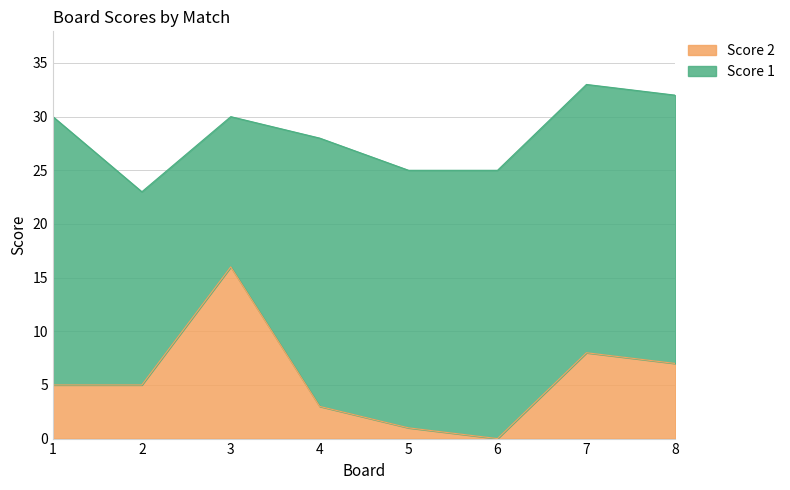

List the labels in order of value, smallest first.

6, 5, 4, 1, 2, 8, 7, 3